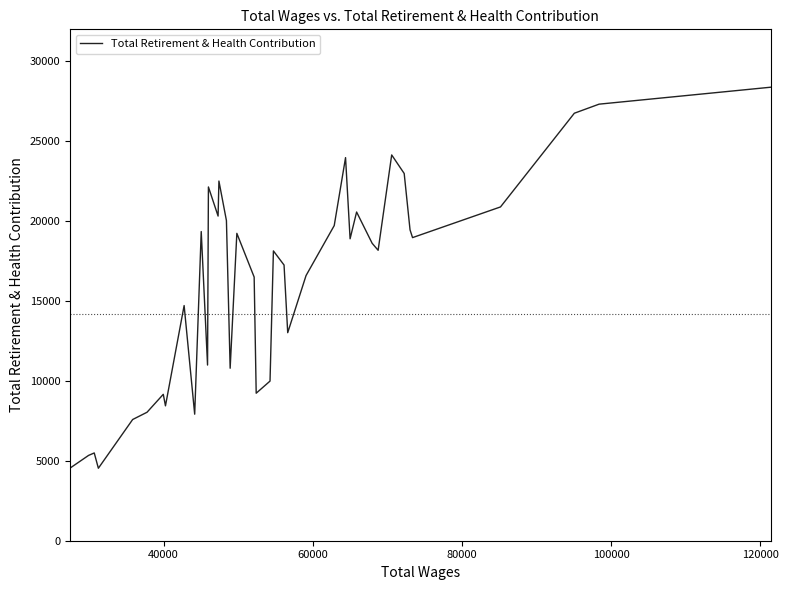

What is the smallest value displayed?

4536